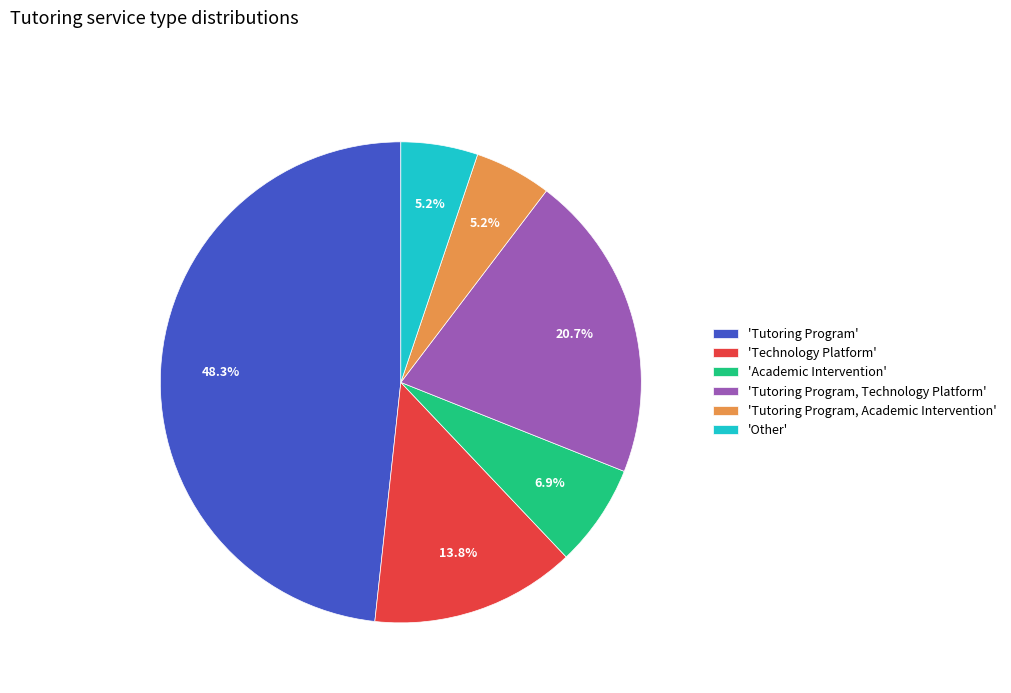

Which category has the biggest portion of the pie?

'Tutoring Program'